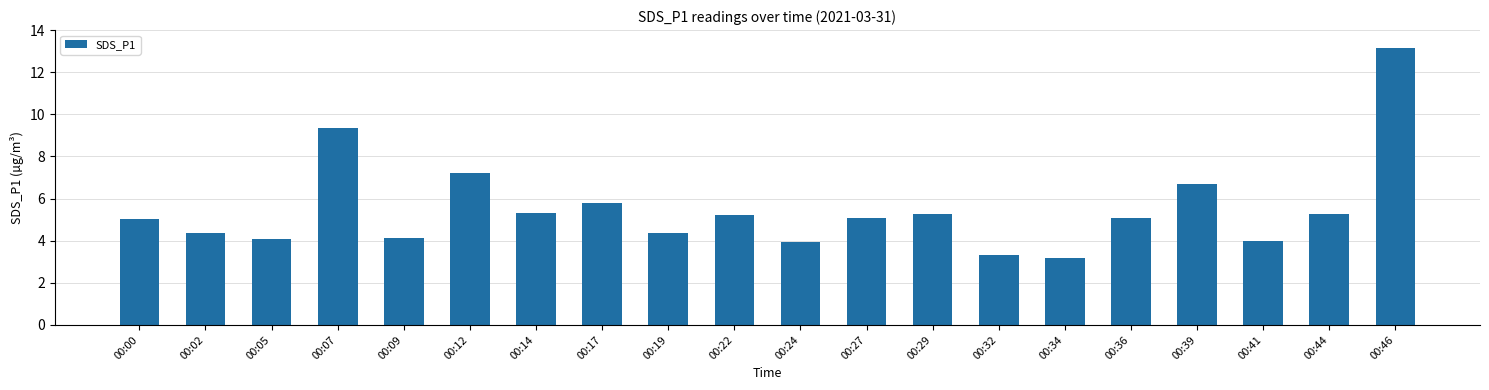

Which category has the highest value across all series?

00:46